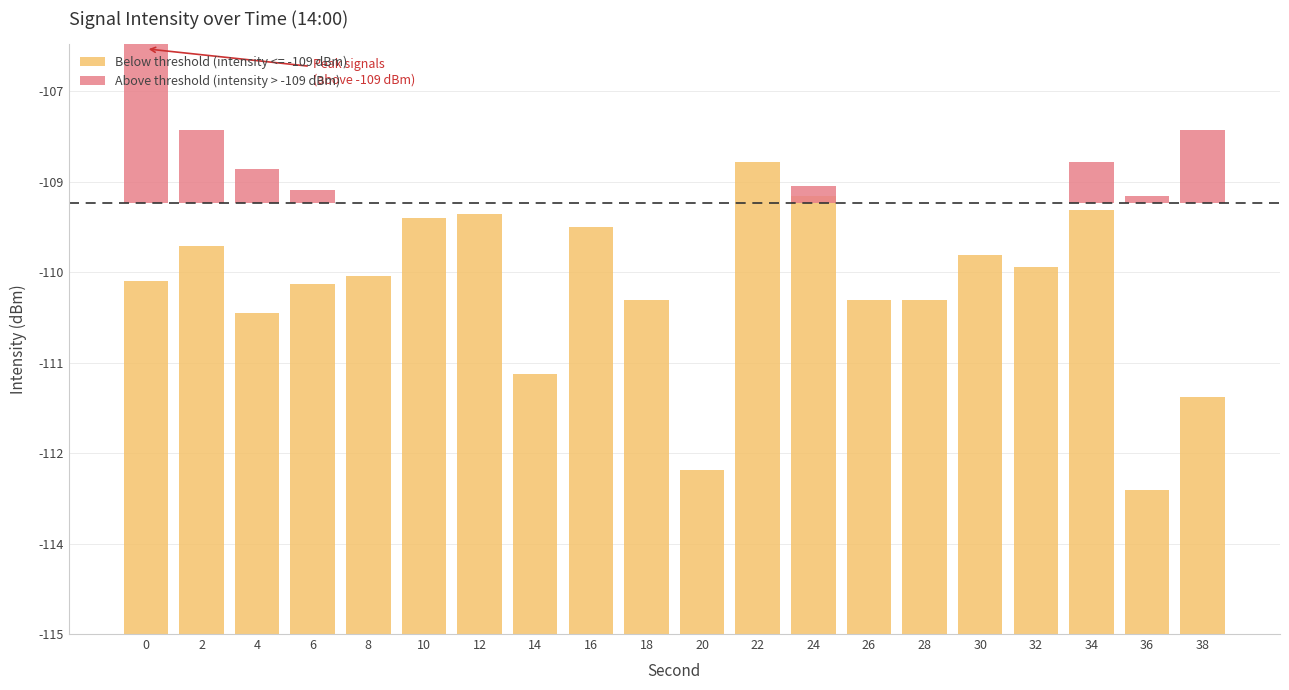

Are the bars horizontal?

No